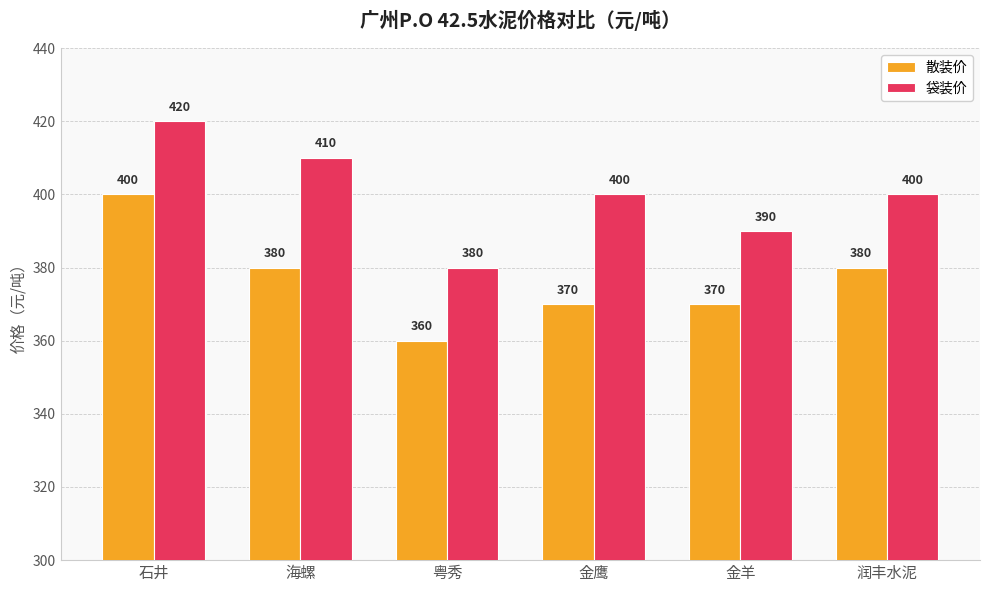

What is the maximum value for 散装价?

400